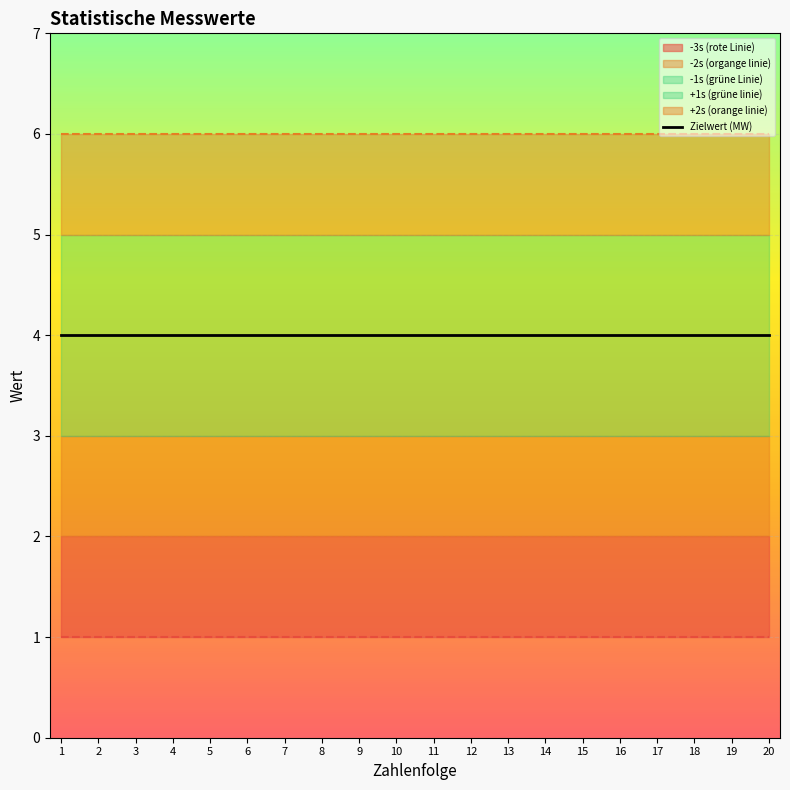

Where is -2s (organge linie) nearest to the value 2?

1